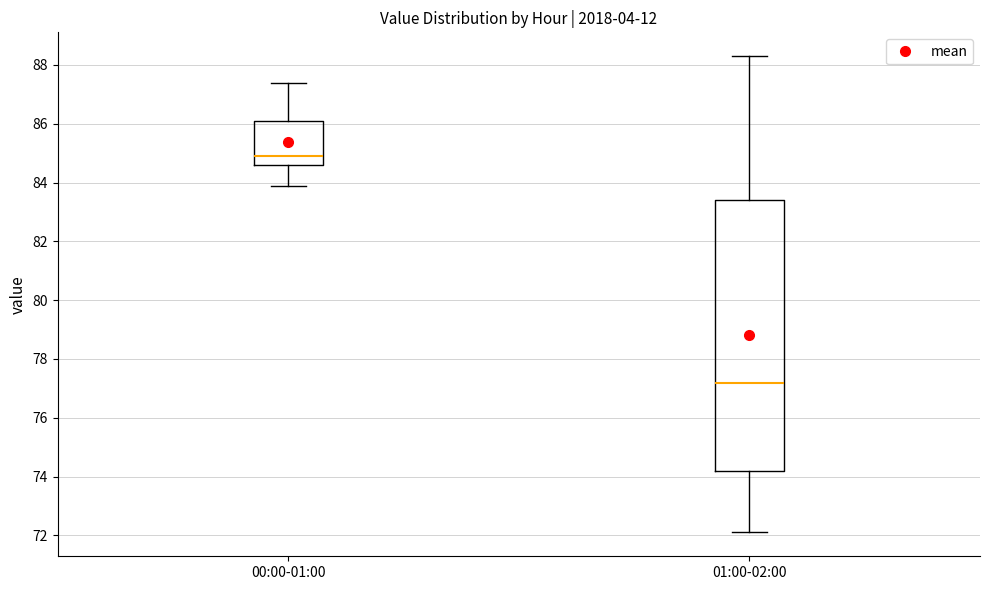

Which box has the lowest median line?

01:00-02:00